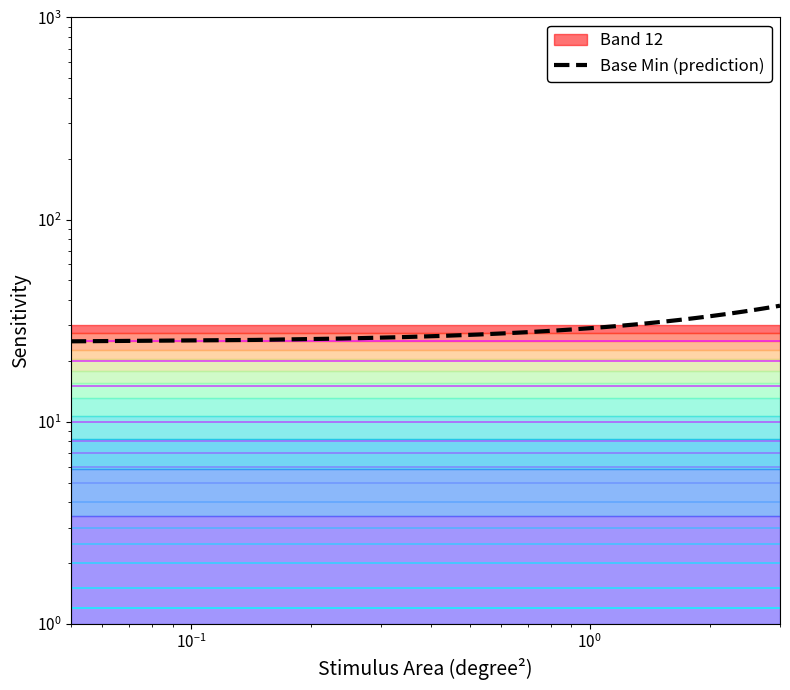

What is the maximum value shown in the chart?

37.5